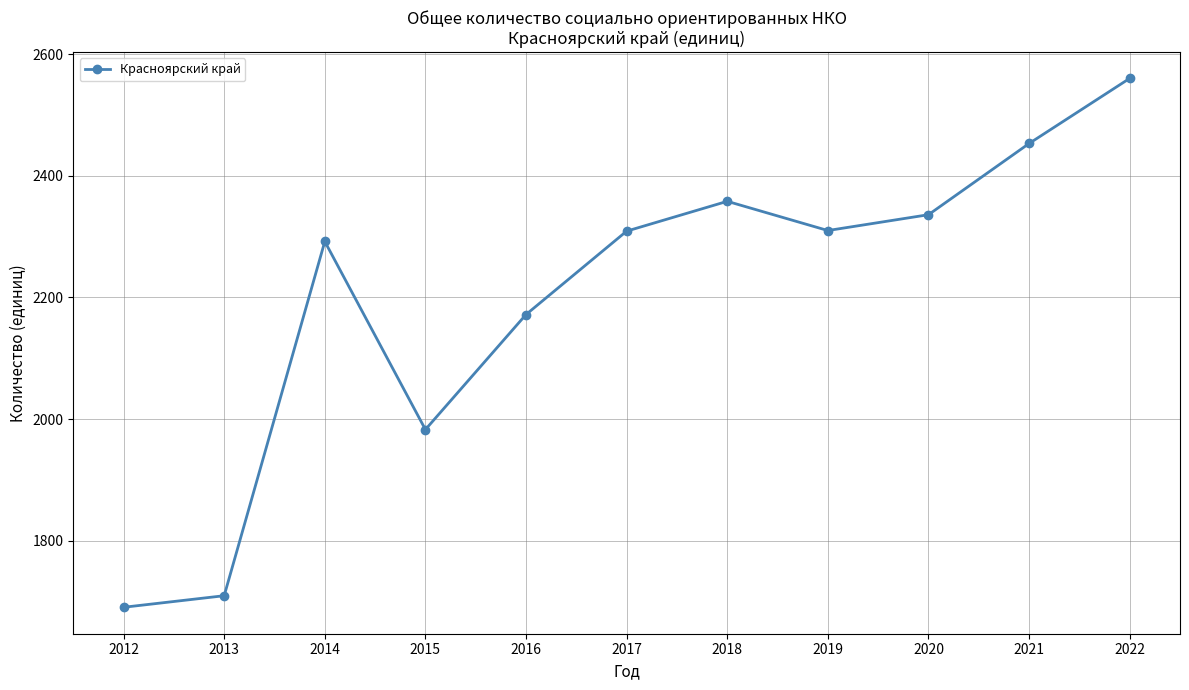

Does the chart have visible grid lines?

Yes